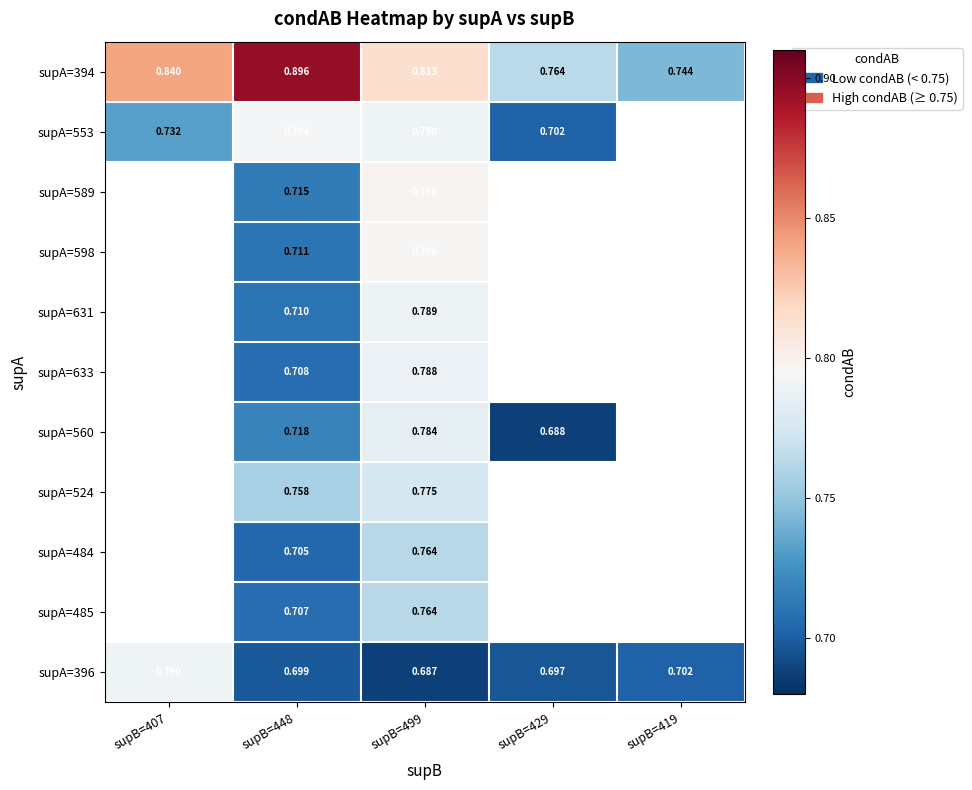

Is the value of supA=553 at supB=407 greater than the value of supA=631 at supB=448?

Yes